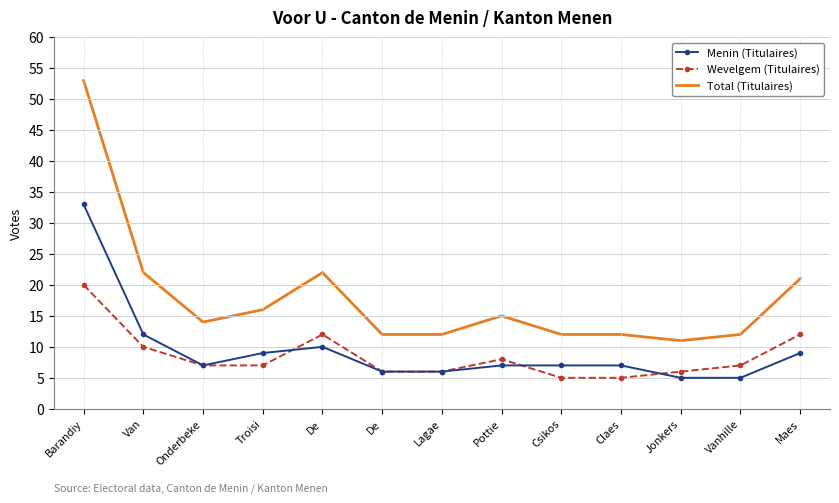

Rank the categories by Menin (Titulaires) value from lowest to highest.

Jonkers, Vanhille, De, Lagae, Onderbeke, Pottie, Csikos, Claes, Troisi, Maes, De, Van, Barandiy